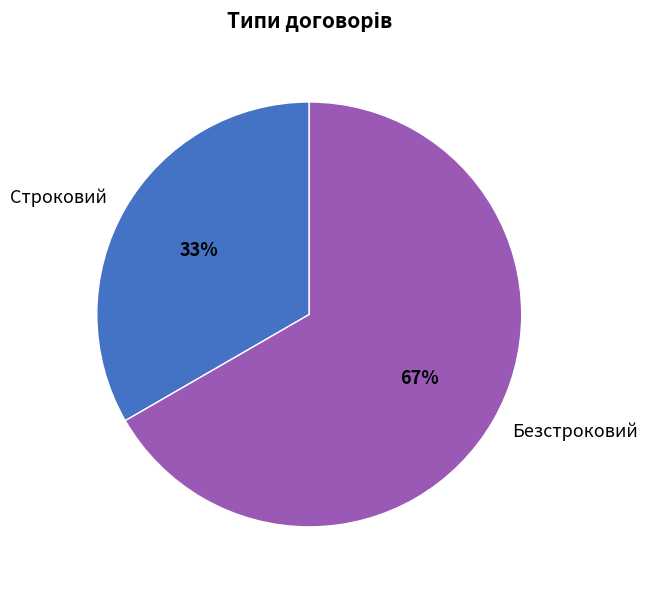

Rank the categories by value from highest to lowest.

Безстроковий, Строковий